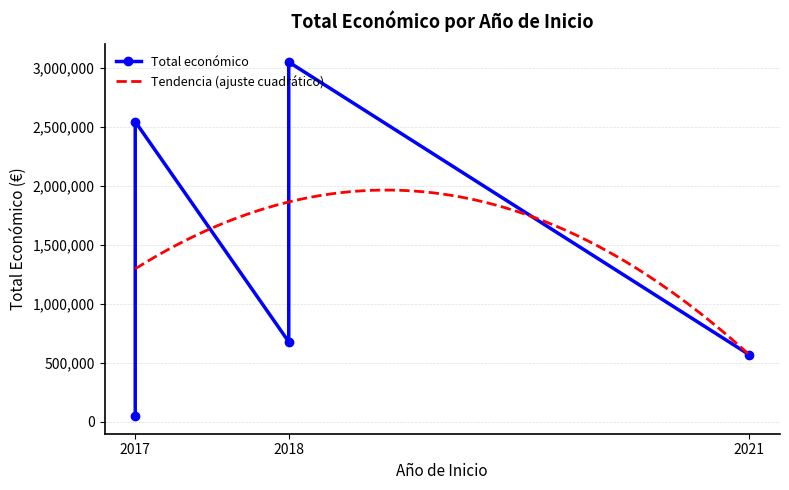

Is this an area chart (filled region under the line)?

No